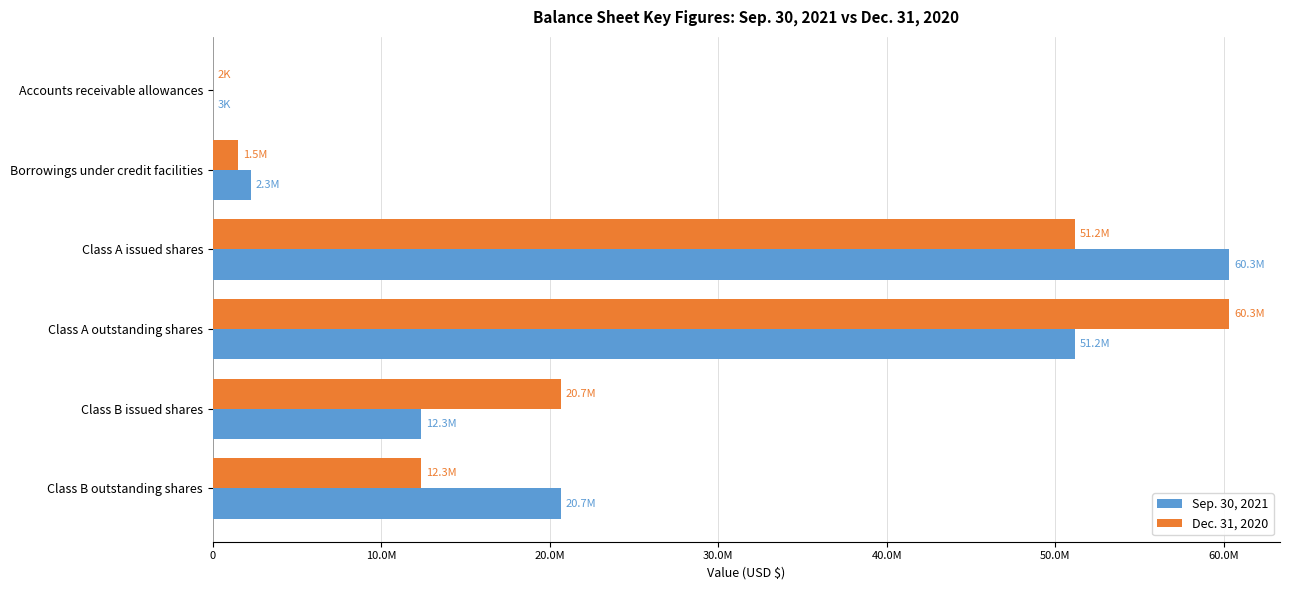

What are all the series names shown in the legend?

Sep. 30, 2021, Dec. 31, 2020